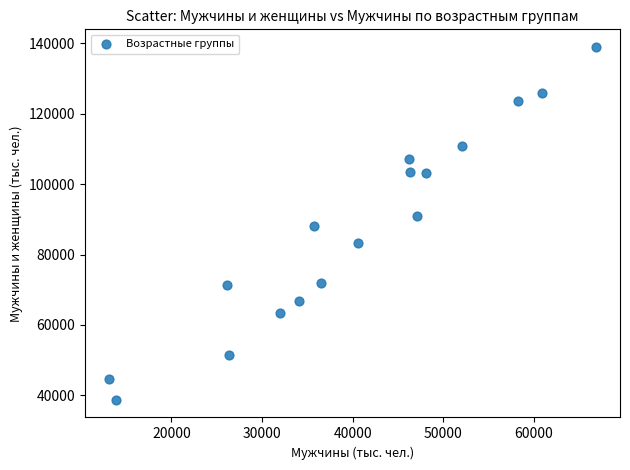

What is the range of Y values (max minus min)?

100242